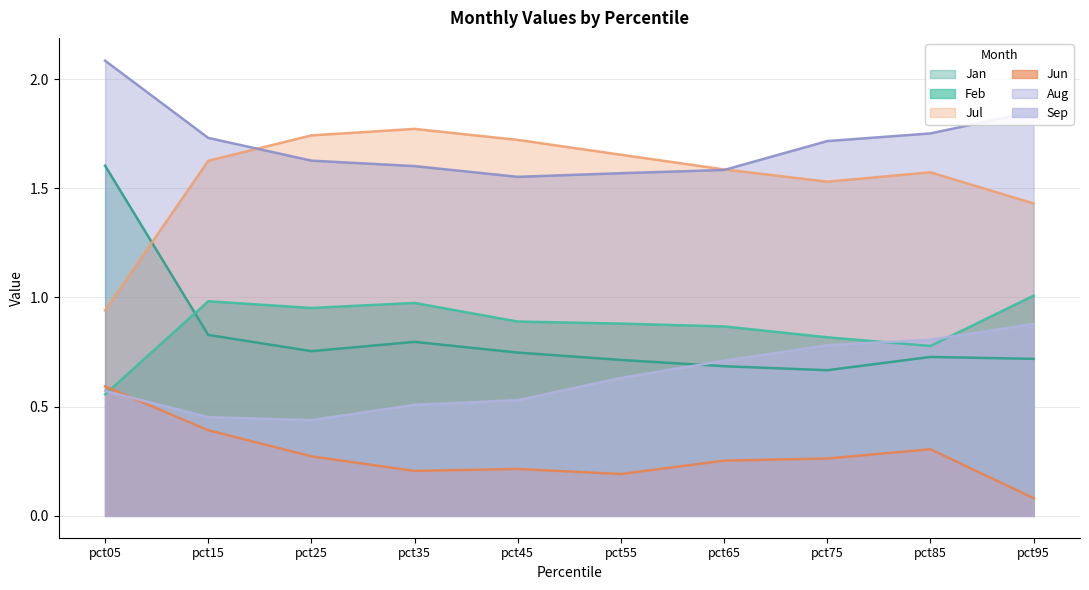

What is the difference between the highest and lowest values at pct65?

1.3